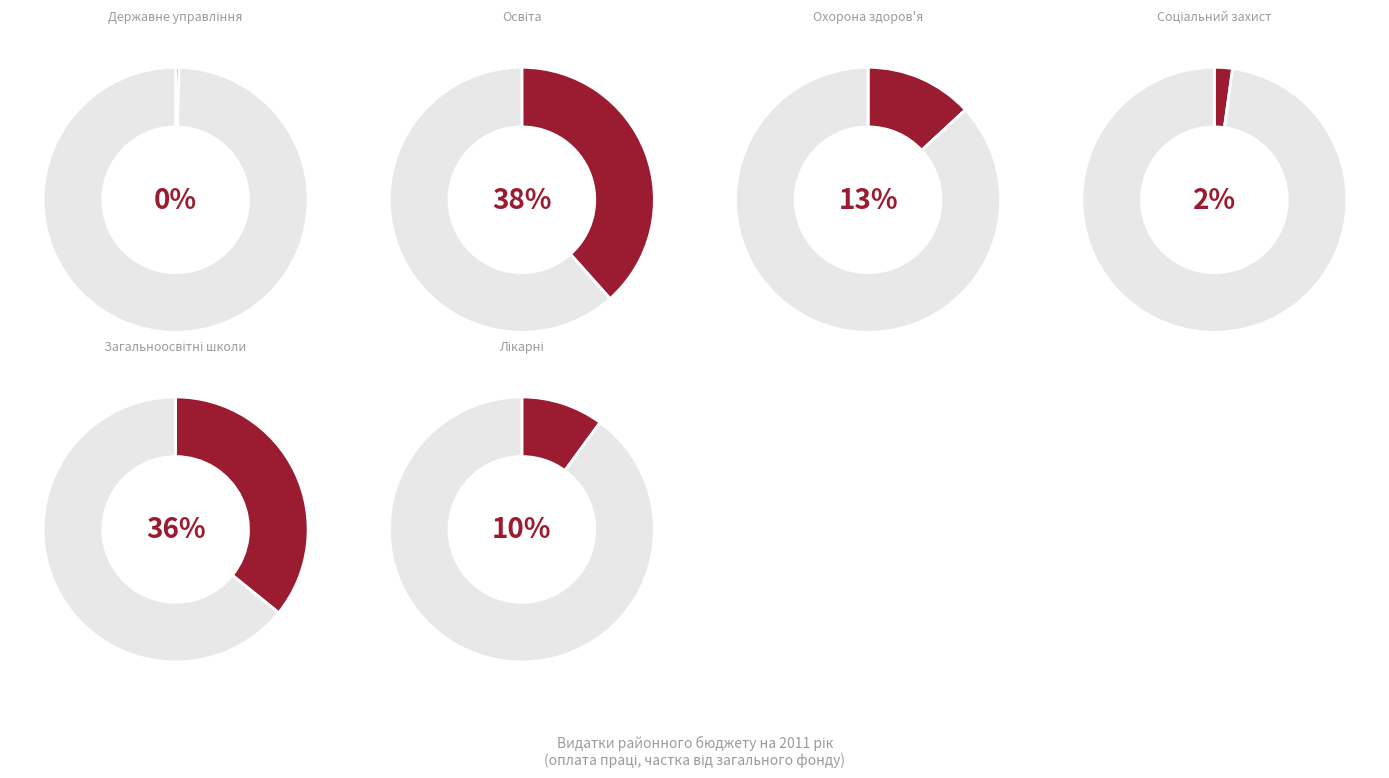

Does any single category account for the majority?

No